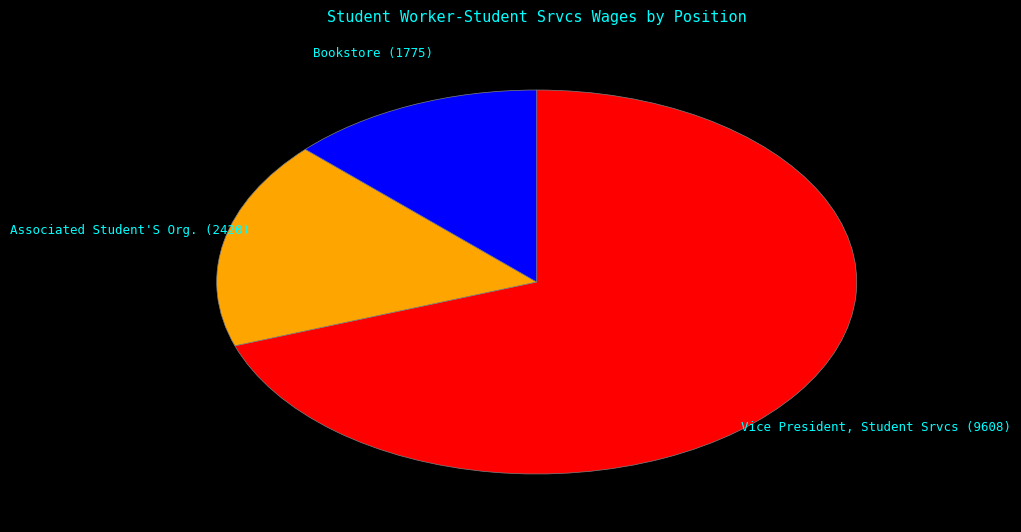

Approximately how many times larger is the value at Associated Student'S Org. compared to Vice President, Student Srvcs?

0.3